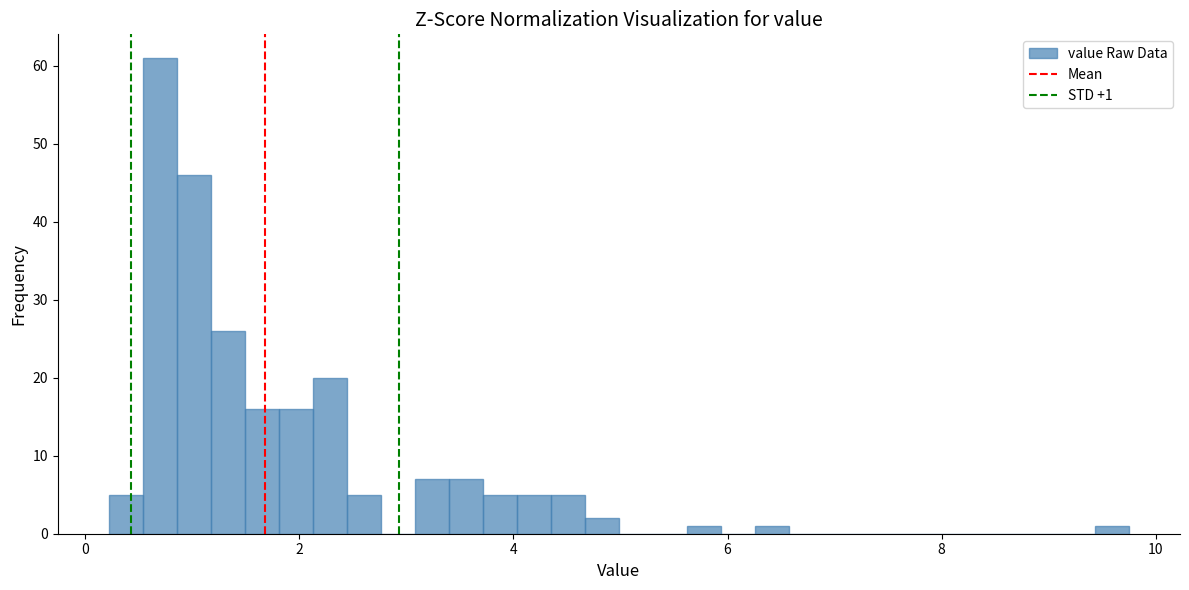

Around what value on the x-axis is the tallest bar? Give the approximate position of its centre, as read against the axis.

0.6